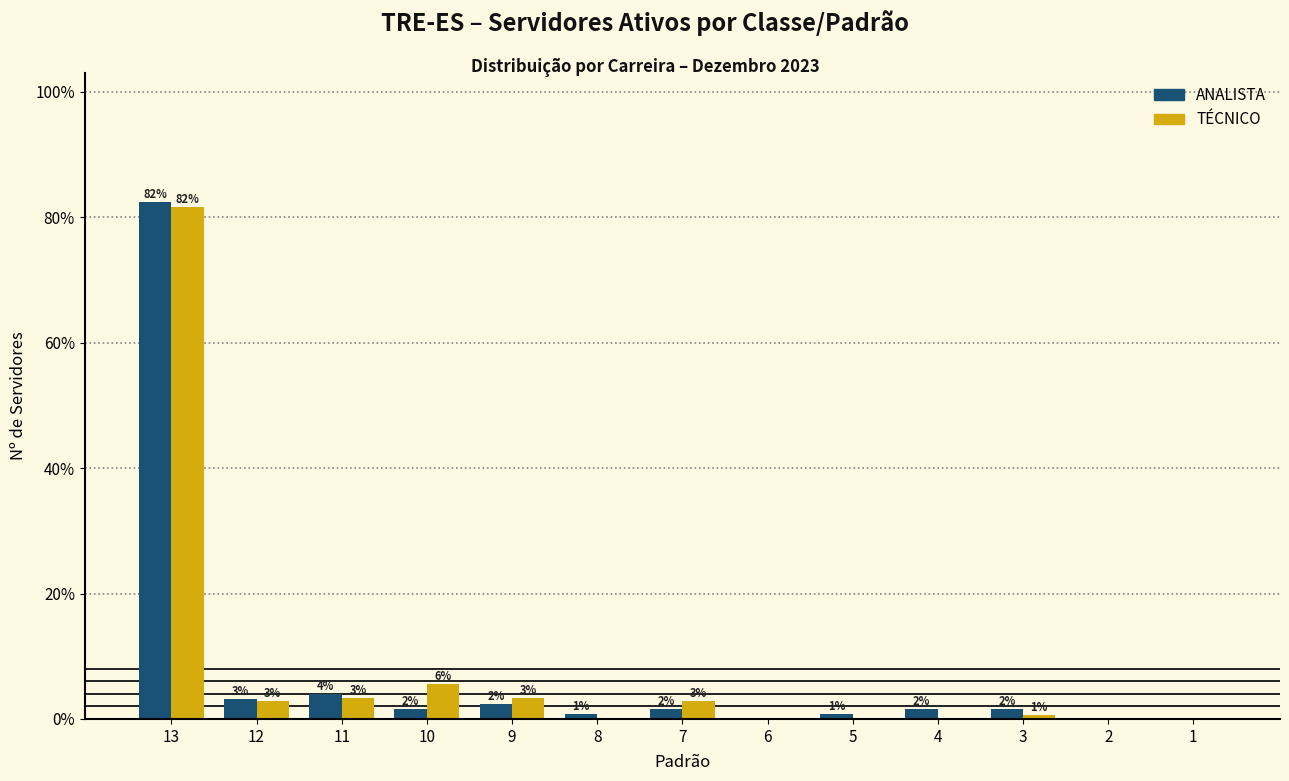

What are all the series names shown in the legend?

ANALISTA, TÉCNICO